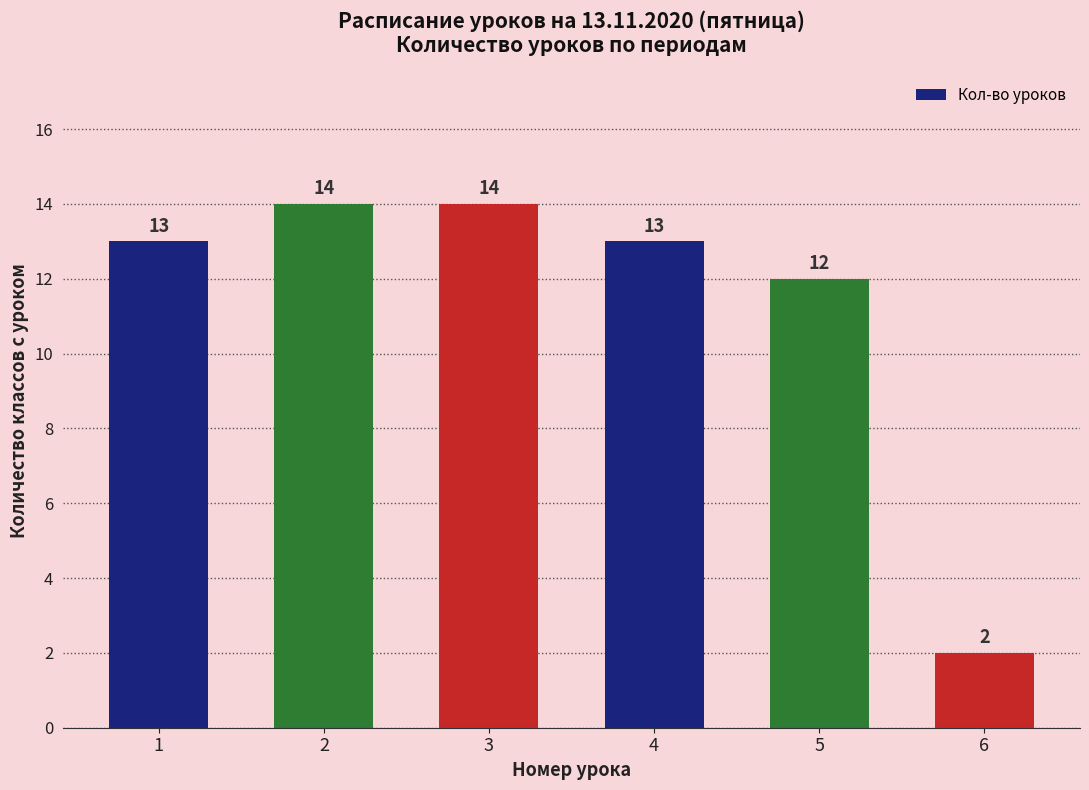

What is the change in value from 2 to 5?

-2